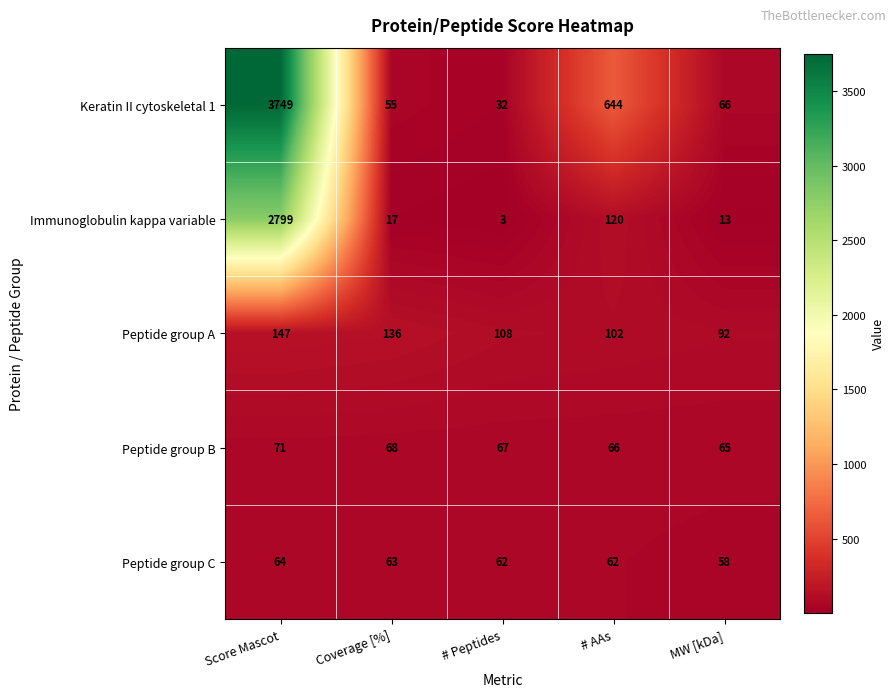

At which category is the sum across all series the highest?

Score Mascot